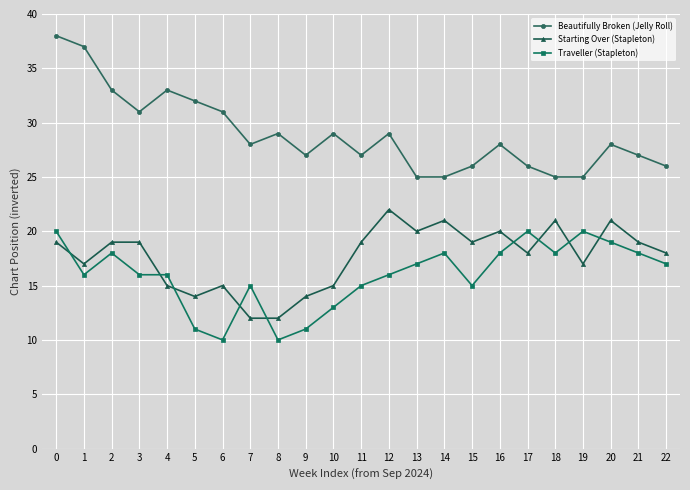

True or false: Beautifully Broken (Jelly Roll) has more than 2 points higher than both neighbors.

True